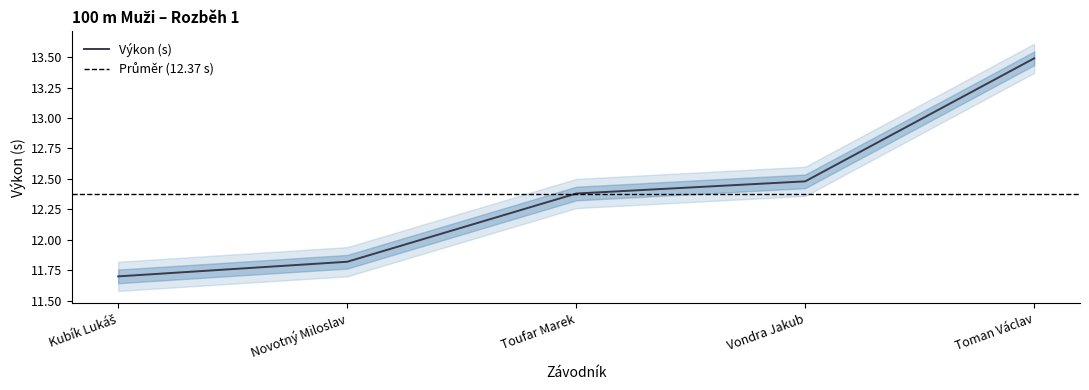

What is the change in value from Toufar Marek to Toman Václav?

+1.1